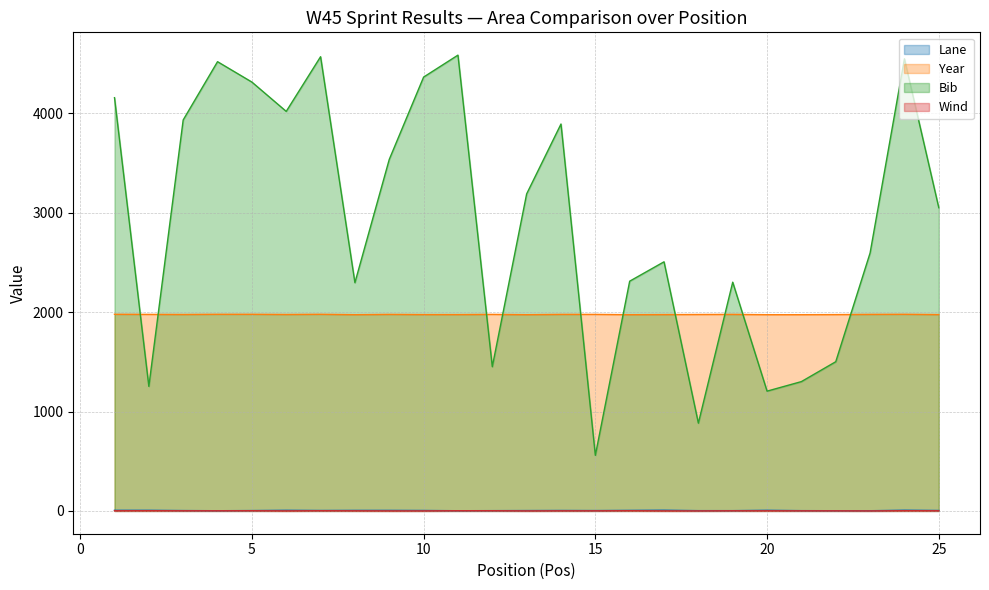

In Year, how many points are lower than both neighbors (excluding endpoints)?

5